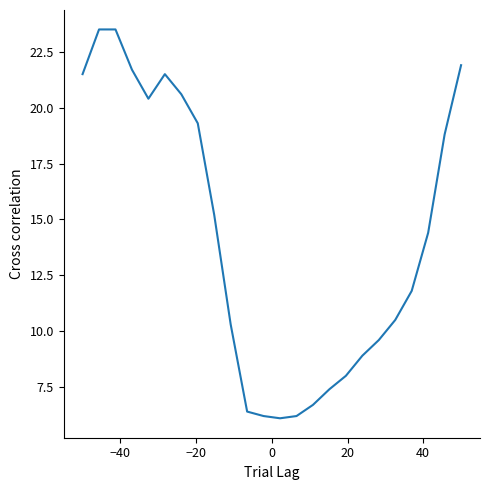

What is the smallest value displayed?

6.1